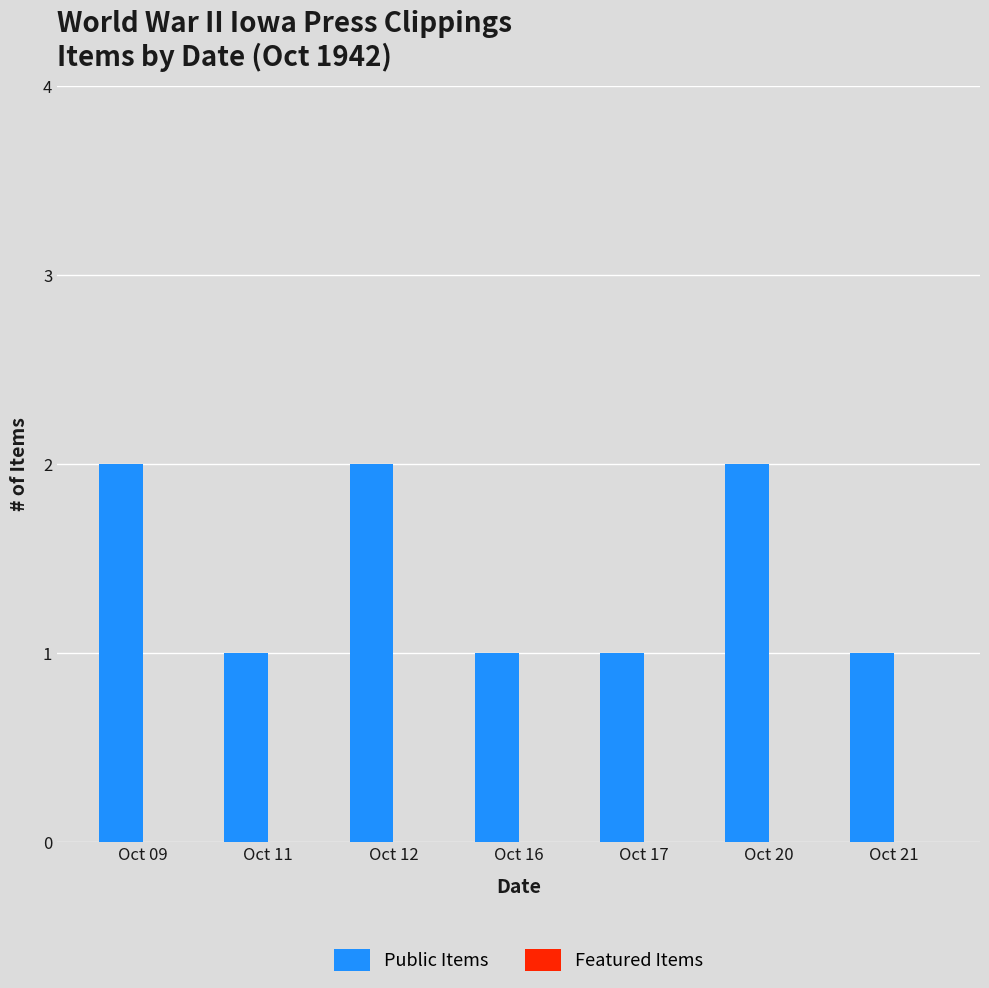

What is the sum of all values?

10